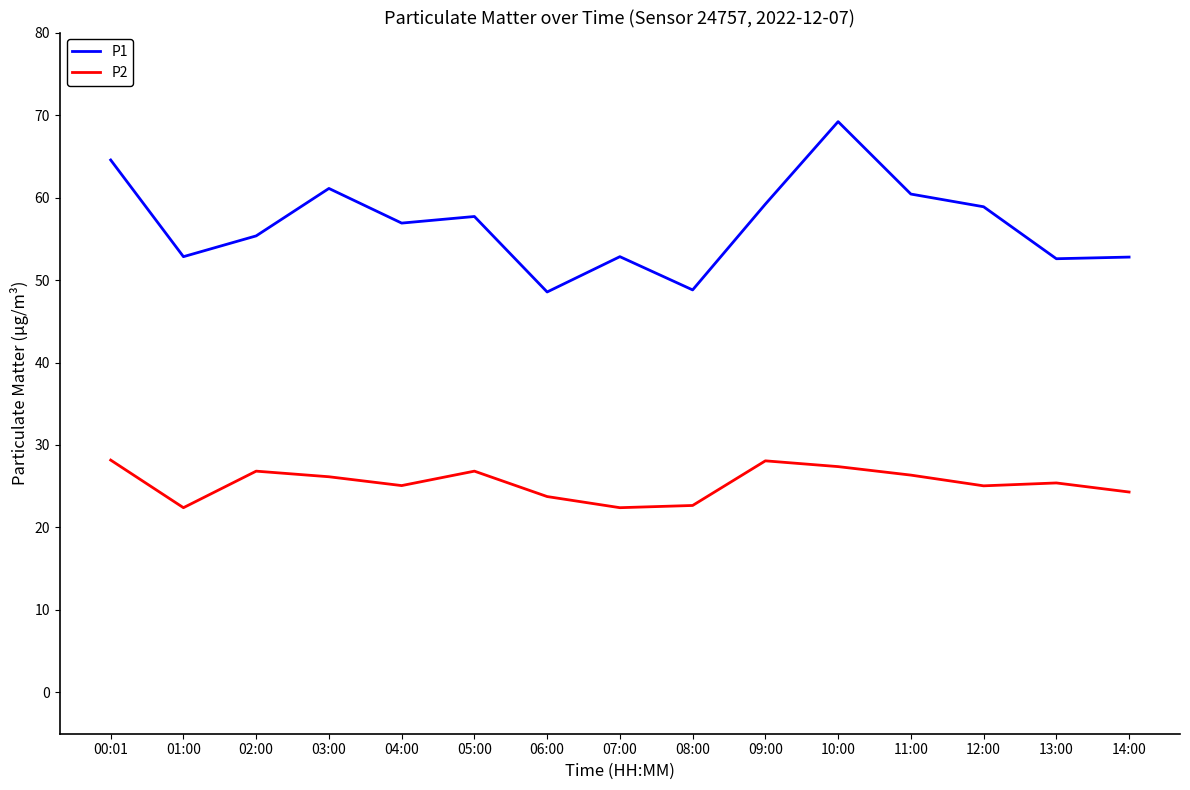

Rank the series by their maximum value, from lowest to highest.

P2, P1